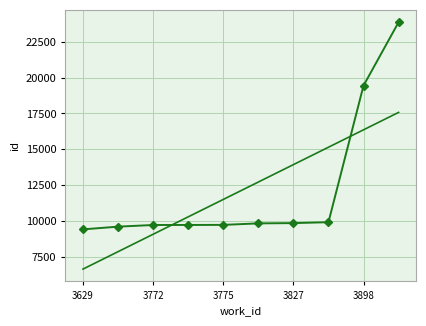

What is the maximum value shown in the chart?

23862.0